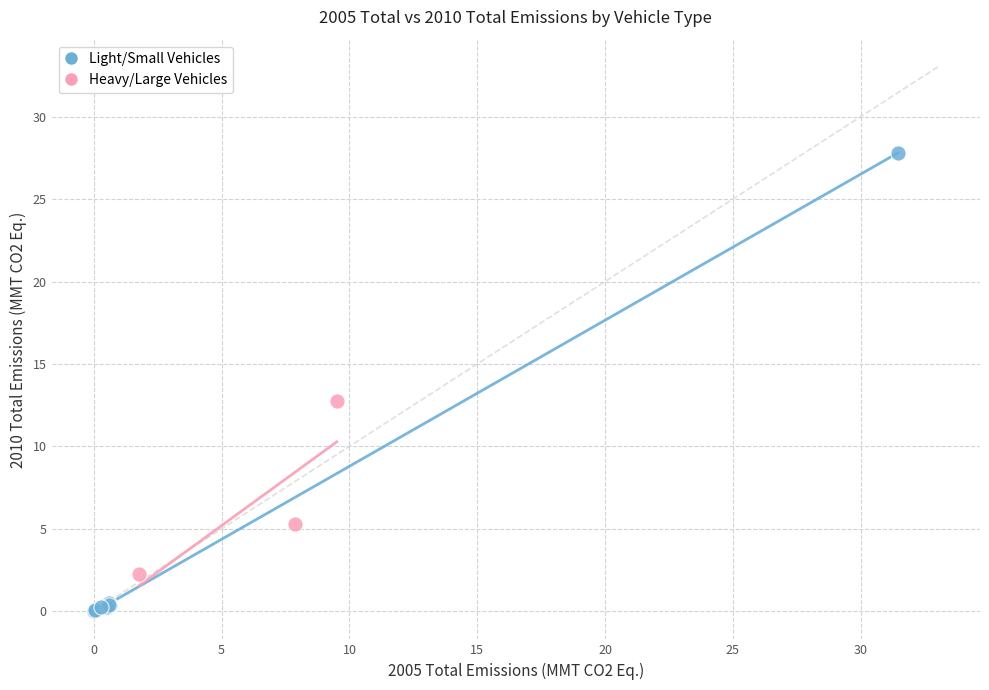

Which series reaches the minimum Y coordinate?

Light/Small Vehicles